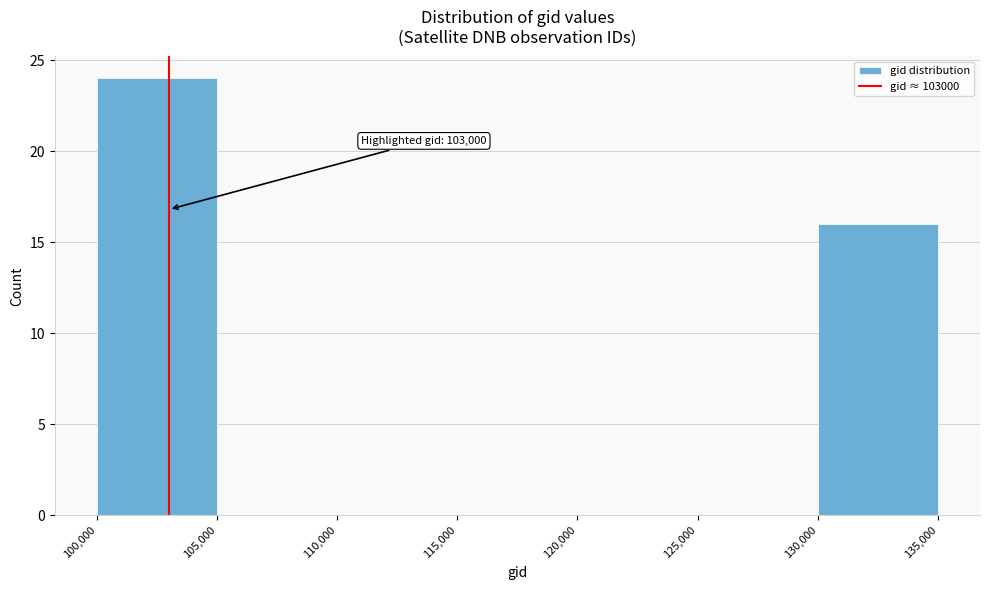

Which range on the x-axis has the tallest bar?

100,000 to 105,000